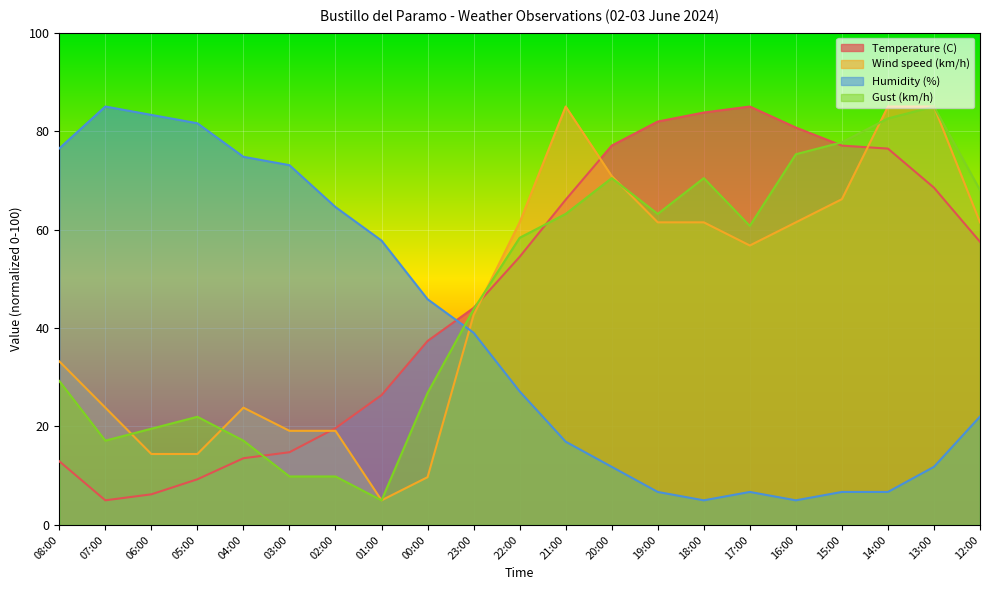

Reading right to left, extract all data points from this chart.

Temperature (C): 57.5	68.5	76.5	77.1	80.7	85.0	83.8	81.9	77.1	66.1	54.5	44.1	37.4	26.4	19.7	14.8	13.5	9.3	6.2	5.0	12.9
Wind speed (km/h): 61.5	85.0	85.0	66.2	61.5	56.8	61.5	61.5	70.9	85.0	61.5	42.6	9.7	5.0	19.1	19.1	23.8	14.4	14.4	23.8	33.2
Humidity (%): 22.0	11.8	6.7	6.7	5.0	6.7	5.0	6.7	11.8	16.9	27.1	39.0	45.9	57.8	64.6	73.1	74.8	81.6	83.3	85.0	76.5
Gust (km/h): 68.0	85.0	82.6	77.7	75.3	60.8	70.5	63.2	70.5	63.2	58.3	43.8	26.8	5.0	9.8	9.8	17.1	22.0	19.5	17.1	29.2